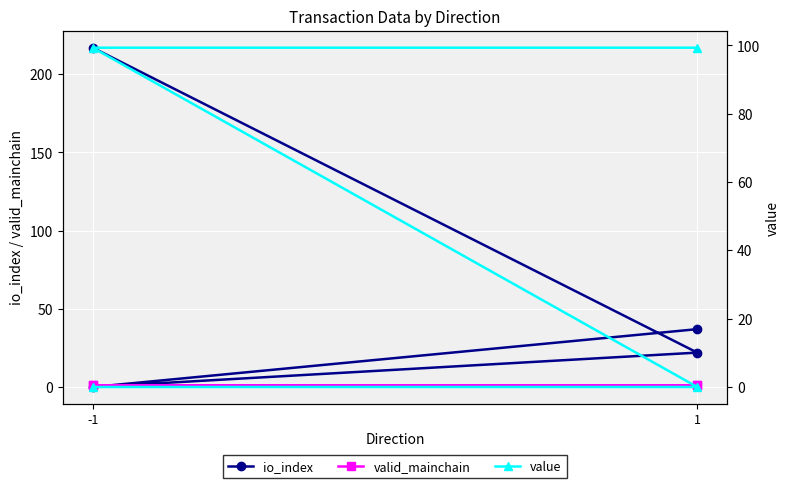

Which series has the largest total across all categories?

io_index